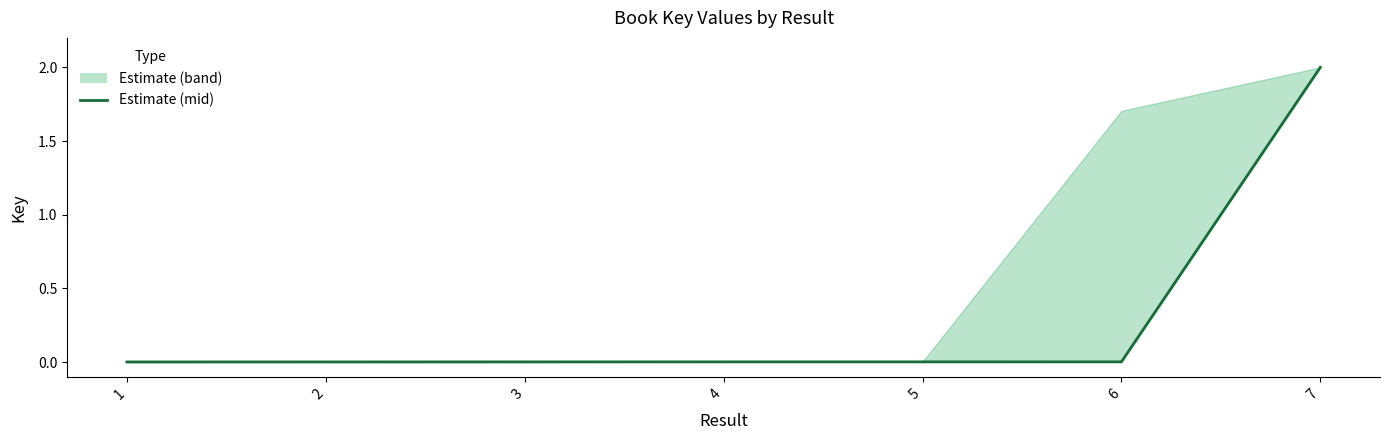

What is the average value?

0.3